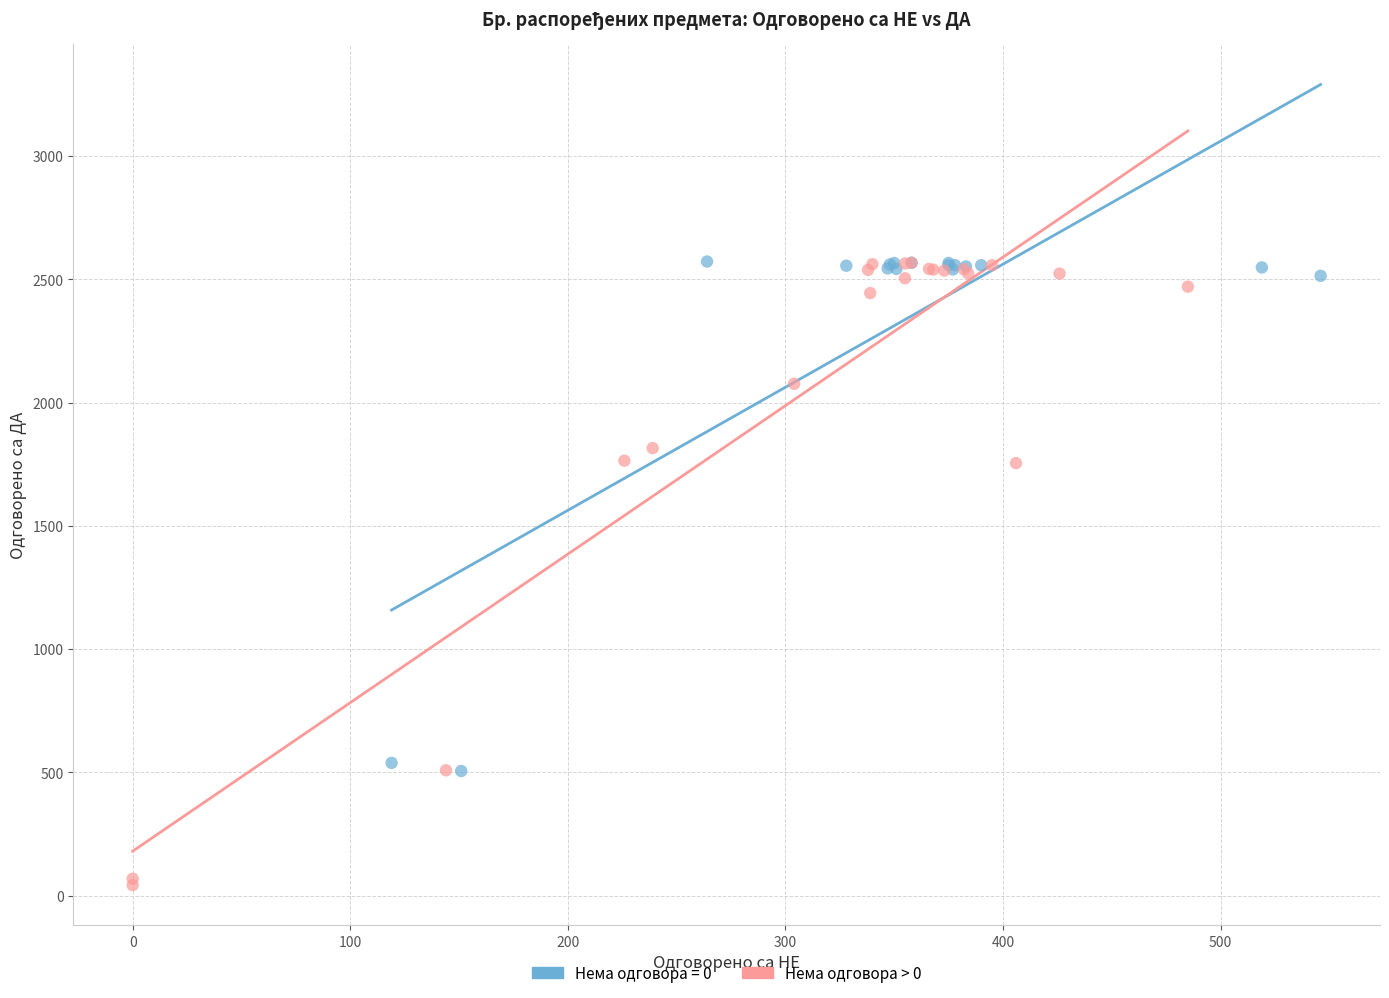

Which series has the widest spread of Y values?

Нема одговора > 0